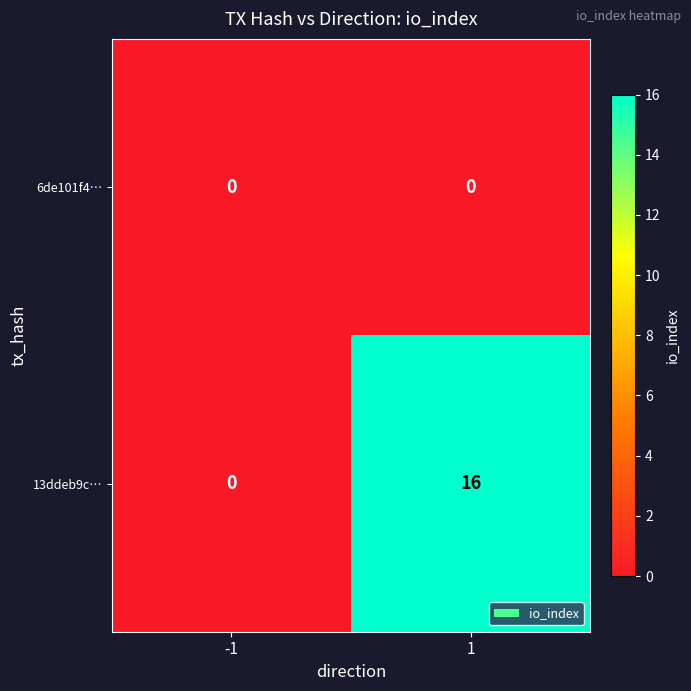

Rank the series by their maximum value, from highest to lowest.

13ddeb9c…, 6de101f4…